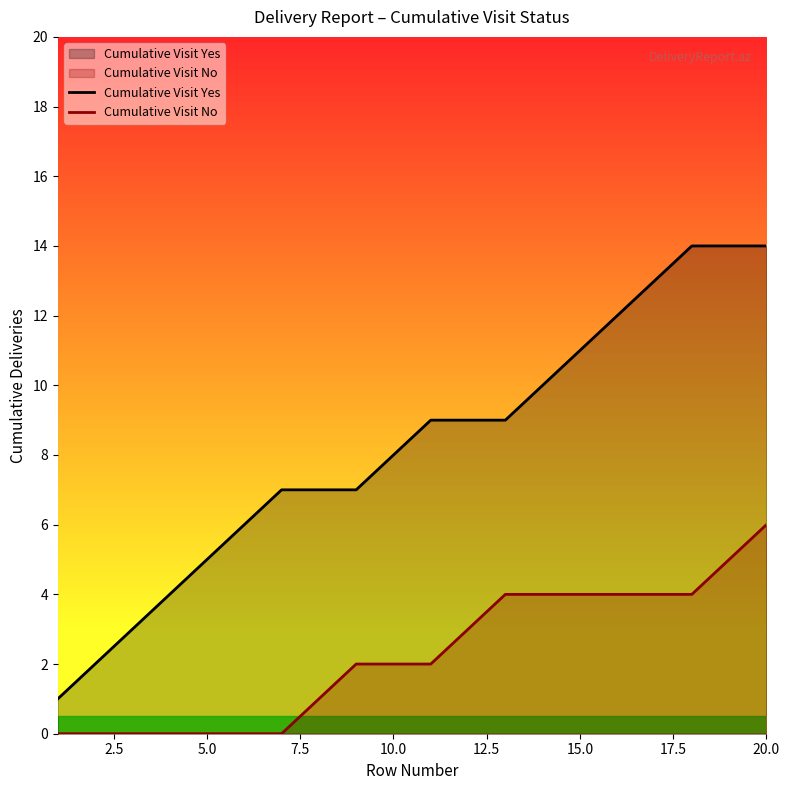

True or false: Cumulative Visit Yes and Cumulative Visit No cross at least once.

False